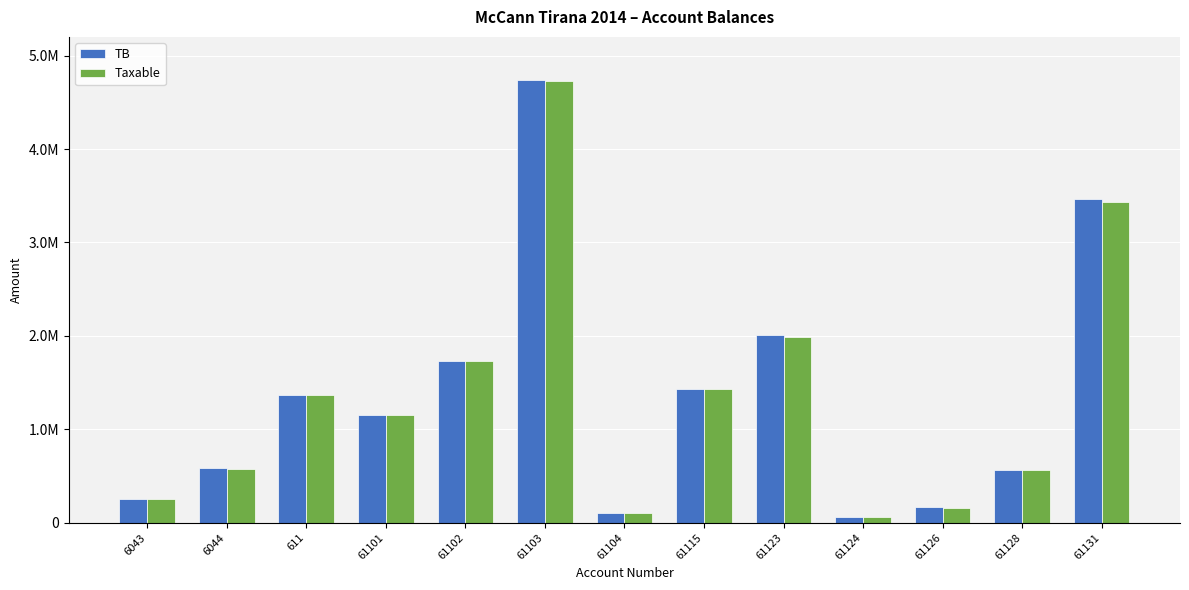

Reading left to right, what are all the values shown in this chart?

TB: 250227.1	588118.9	1366068.5	1149043.7	1735151.5	4735066.9	105900.0	1434003.2	2010362.2	61813.2	163090.0	567460.5	3465988.5
Taxable: 250227.1	575296.9	1366068.5	1149043.7	1735151.5	4731146.9	105900.0	1433753.2	1991862.2	61813.2	157990.0	567460.5	3437988.5